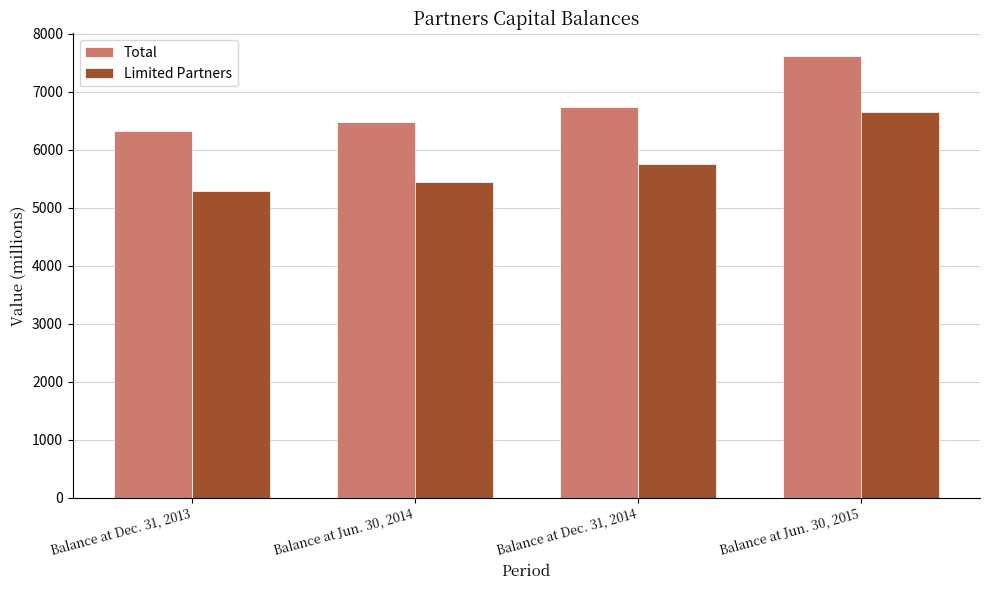

Is it true that Limited Partners equals 5439 at Balance at Jun. 30, 2014?

True